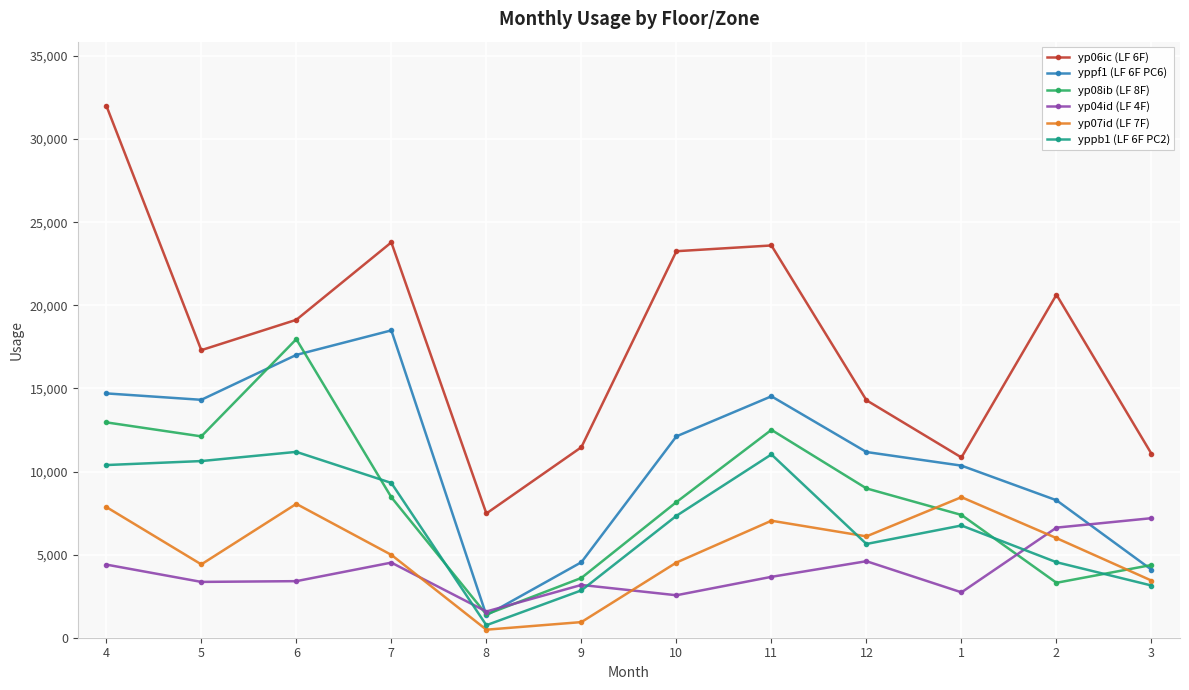

What is the spread (max minus min) of values at 12?

9684